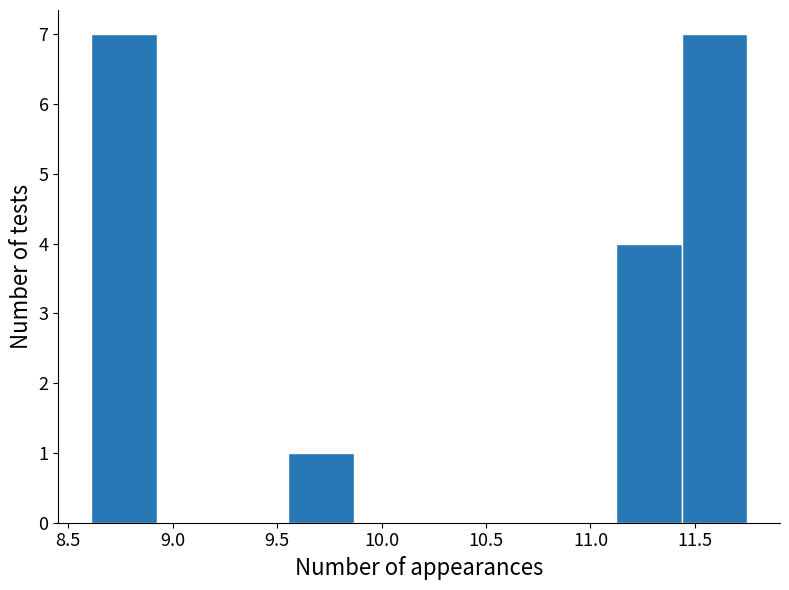

Reading left to right, list every bar in this chart as the range it spans on the x-axis followed by its height. Neither the bar edges nor the heights are printed on the chart, so give them approximately, as read against the axes.

8.60 to 8.90: 7
8.90 to 9.25: 0
9.25 to 9.55: 0
9.55 to 9.85: 1
9.85 to 10.20: 0
10.20 to 10.50: 0
10.50 to 10.80: 0
10.80 to 11.10: 0
11.10 to 11.45: 4
11.45 to 11.75: 7